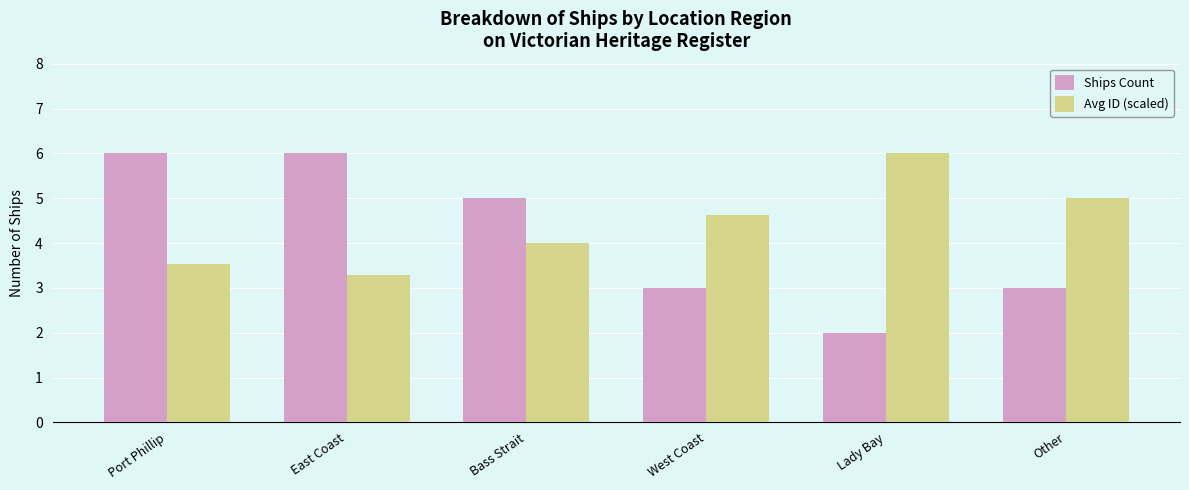

How many categories are shown in the chart?

6